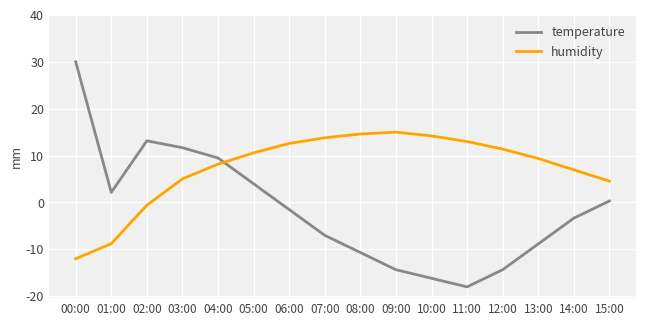

What is the total value across all series at 12:00?

-3.0